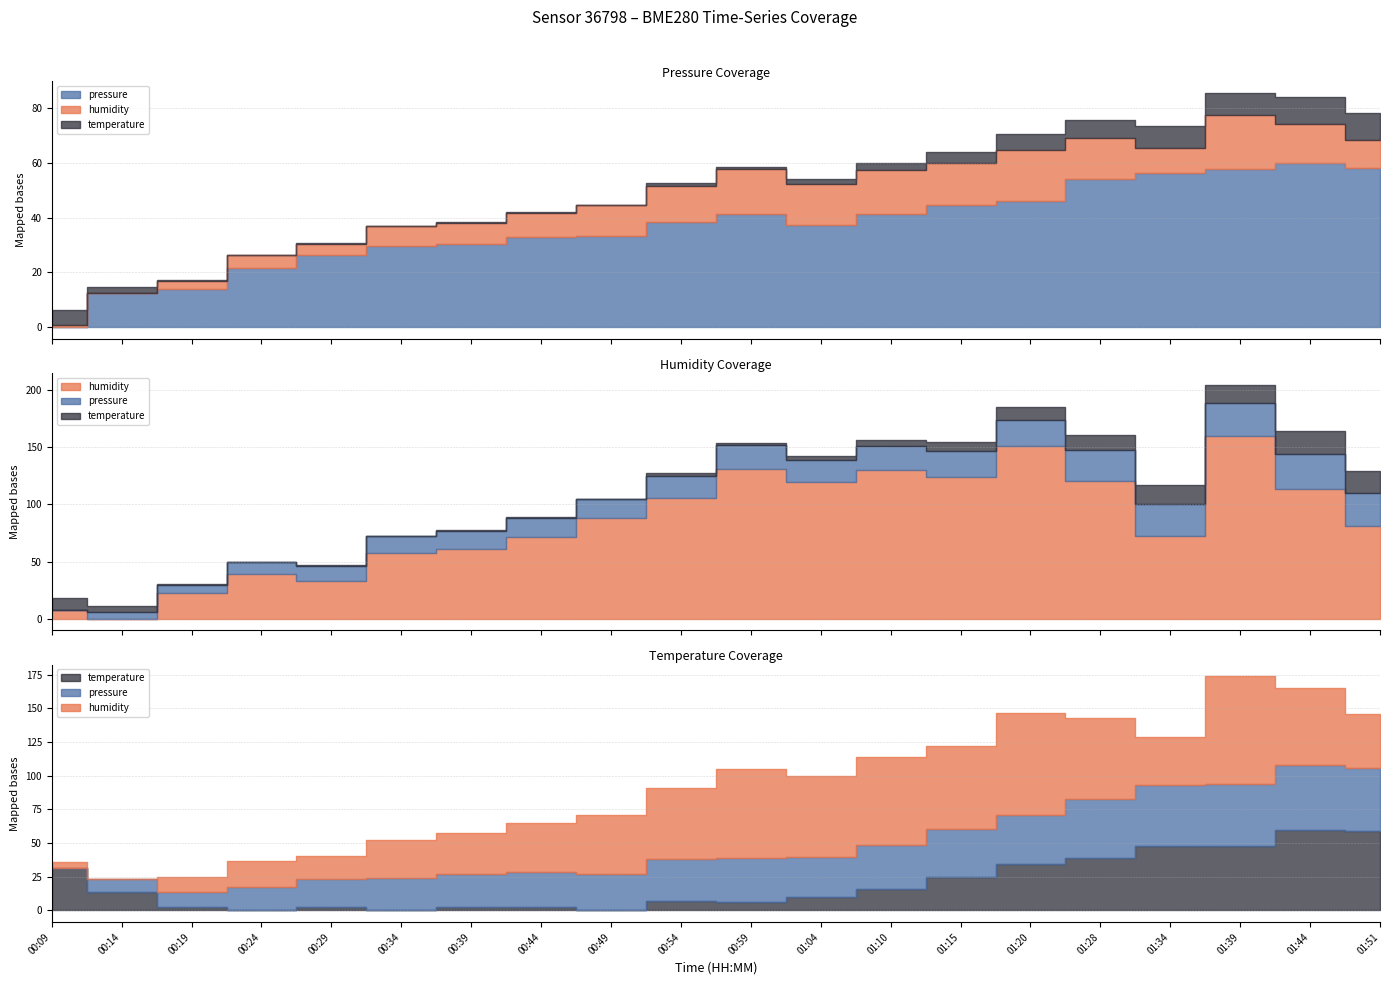

Does the chart have visible grid lines?

Yes